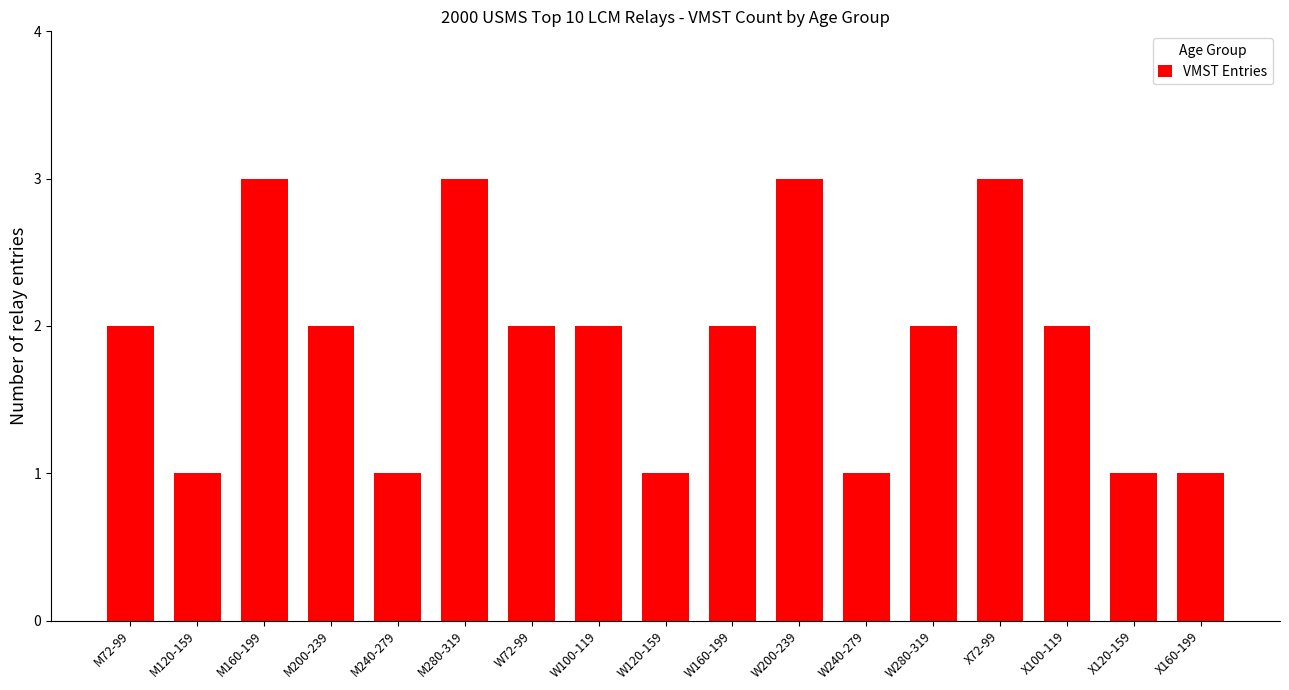

How many data points are less than 2?

6